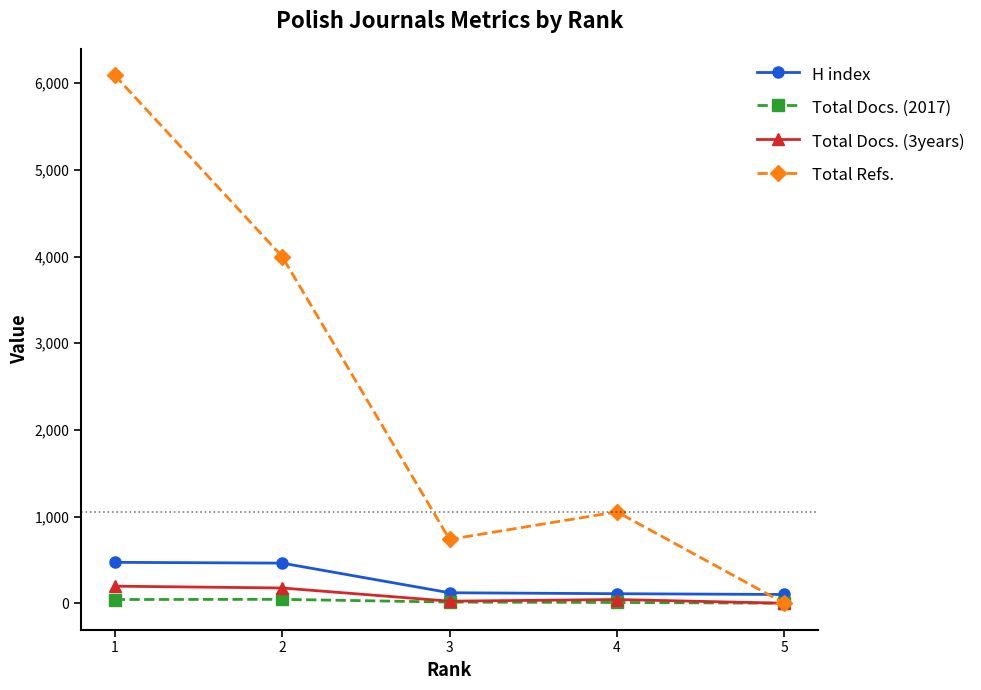

At how many categories does at least one series exceed 5252?

1